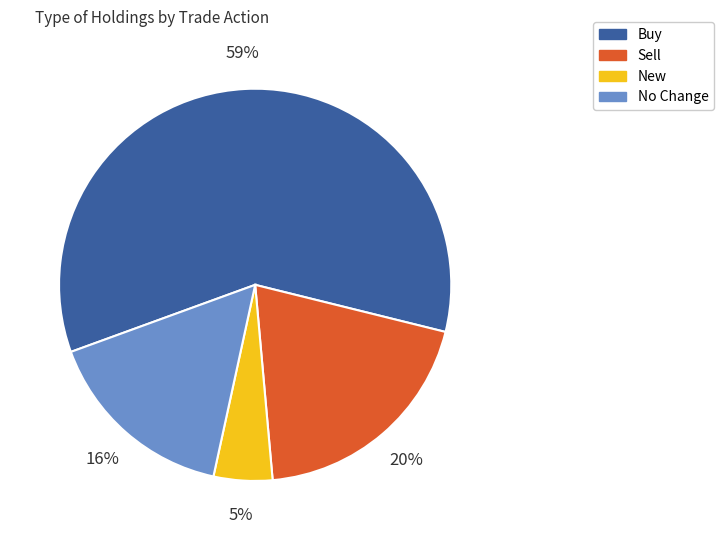

To the nearest percent, what is the average slice percentage?

25%